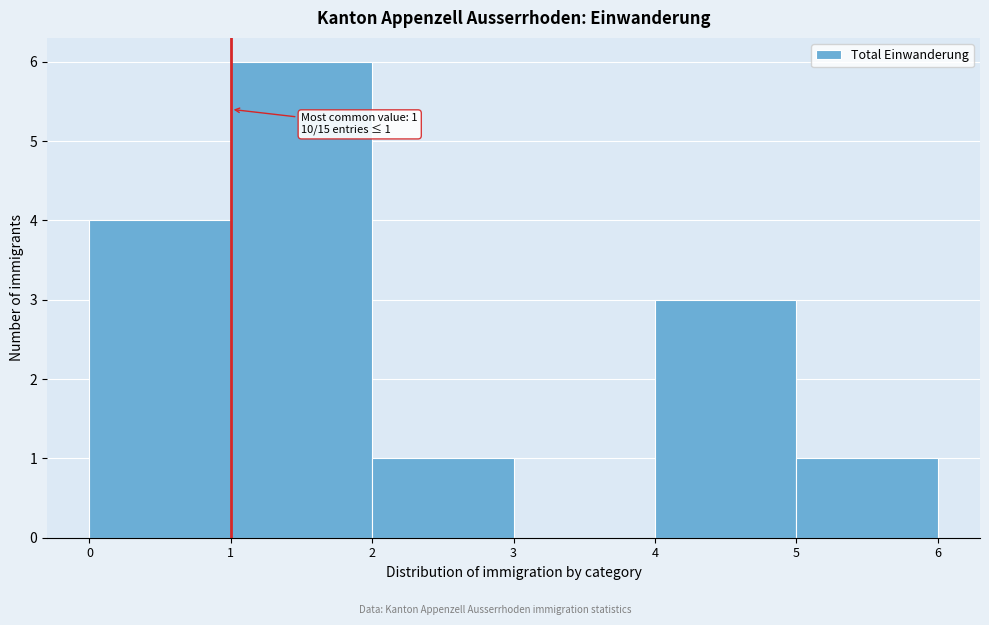

Over which range of the x-axis is the bar tallest?

1 to 2